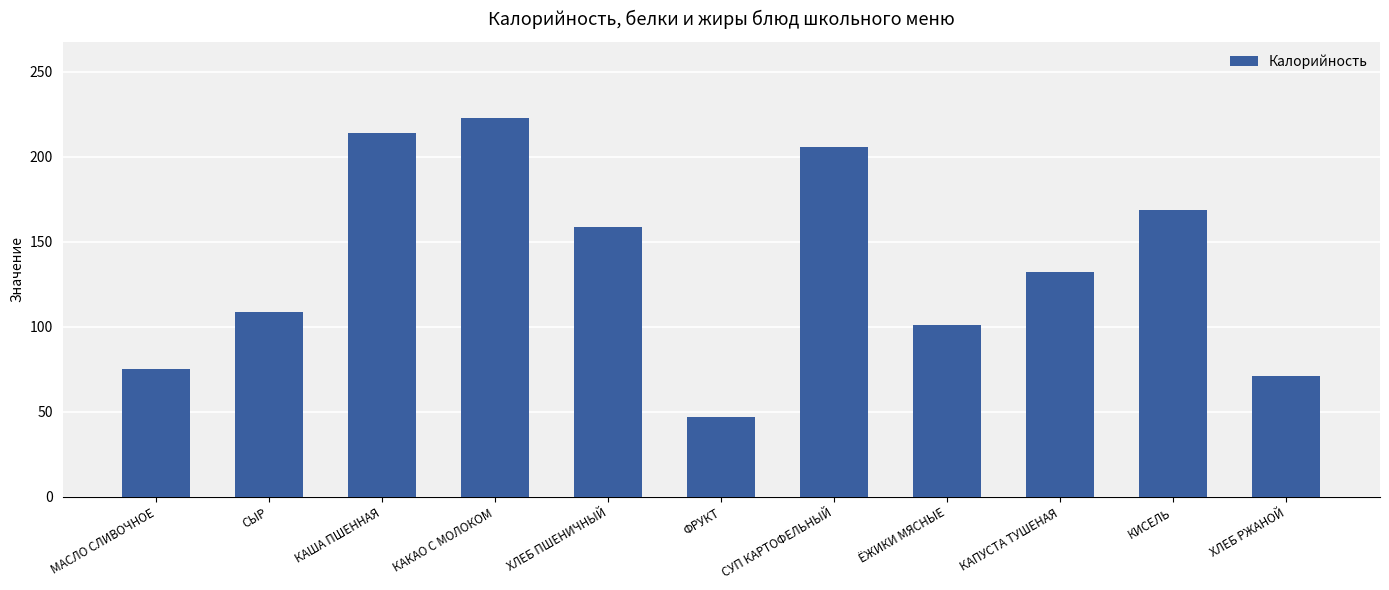

What is the difference between the maximum and minimum values?

176